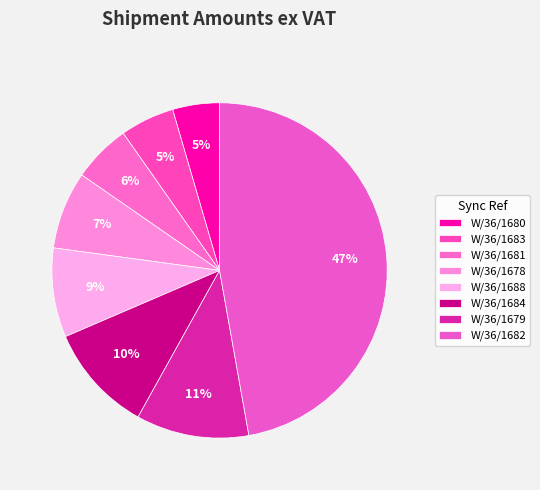

To the nearest percent, what is the average slice percentage?

13%